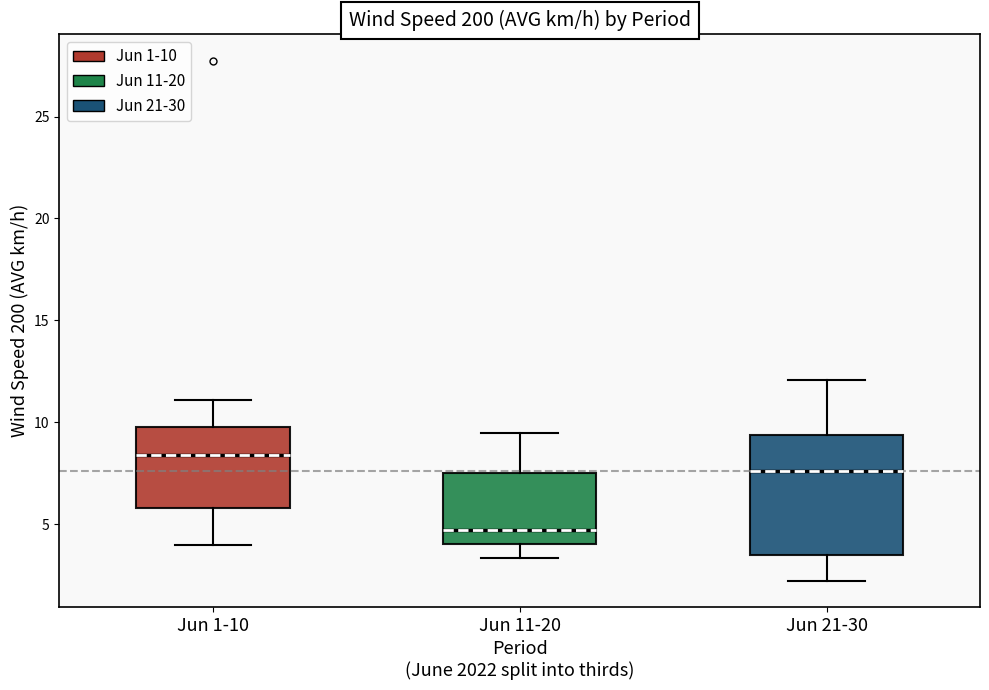

Reading left to right, read every box against the y-axis: the position of its median line, the range the box covers, and the ends of its whiskers. The values are not printed on the chart, so give them approximately, as read against the axis.

Jun 1-10: median 8.5, box 6.0 to 9.5, whiskers 4.0 to 11.0
Jun 11-20: median 4.5, box 4.0 to 7.5, whiskers 3.5 to 9.5
Jun 21-30: median 7.5, box 3.5 to 9.5, whiskers 2.0 to 12.0